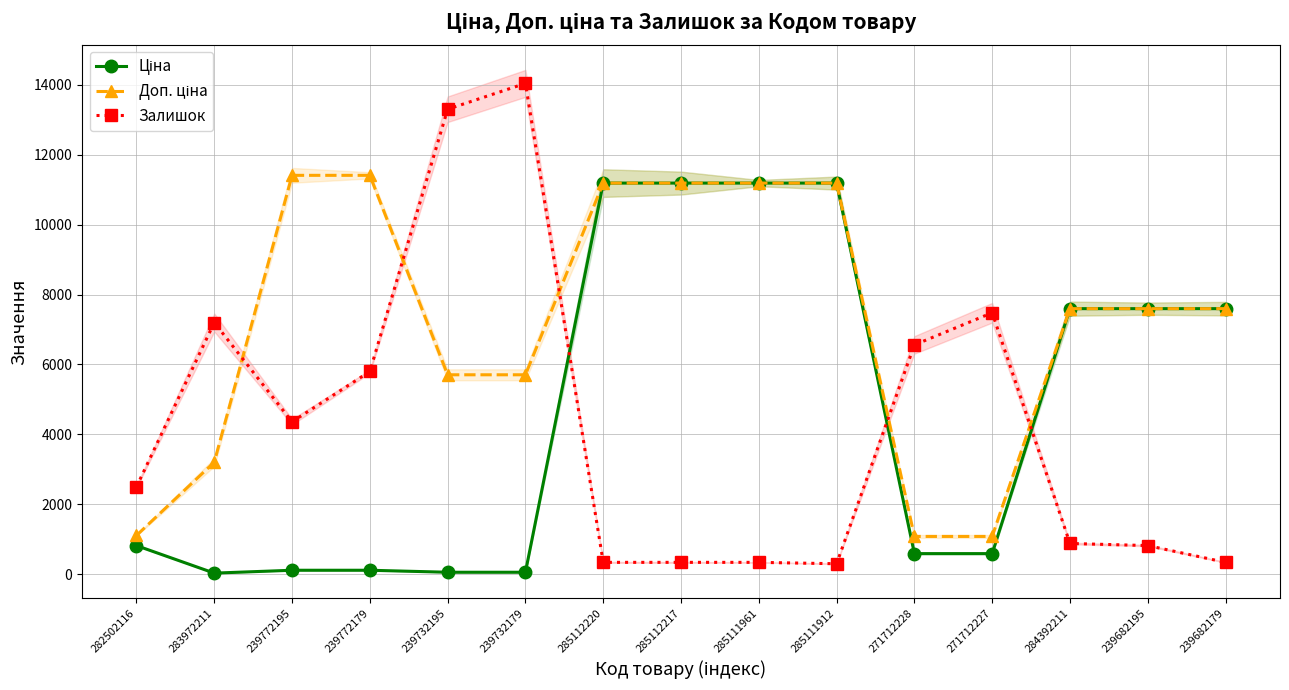

Reading right to left, list all the values displayed in this chart.

Ціна: 239682179=7596.5	239682195=7596.5	284392211=7596.5	271712227=589.9	271712228=589.9	285111912=11188.2	285111961=11188.2	285112217=11188.2	285112220=11188.2	239732179=57.0	239732195=57.0	239772179=114.1	239772195=114.1	283972211=32.0	282502116=818.5
Доп. ціна: 239682179=7596.5	239682195=7596.5	284392211=7596.5	271712227=1081.7	271712228=1081.7	285111912=11188.2	285111961=11188.2	285112217=11188.2	285112220=11188.2	239732179=5705.0	239732195=5705.0	239772179=11410.0	239772195=11410.0	283972211=3205.0	282502116=1109.2
Залишок: 239682179=340.0	239682195=820.0	284392211=880.0	271712227=7480.0	271712228=6560.0	285111912=300.0	285111961=340.0	285112217=340.0	285112220=340.0	239732179=14040.0	239732195=13300.0	239772179=5800.0	239772195=4360.0	283972211=7200.0	282502116=2500.0